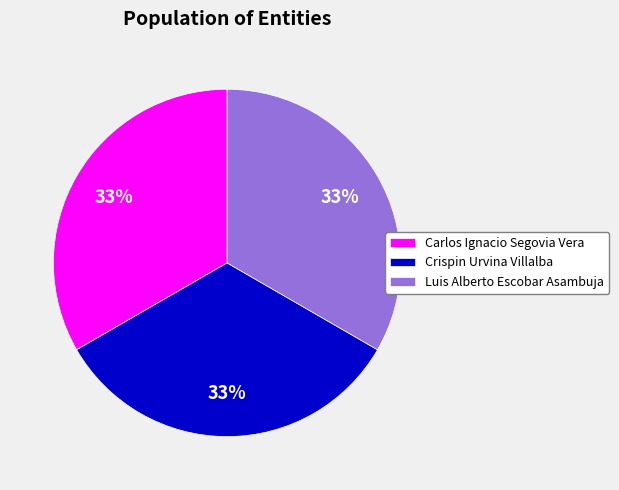

How many slices are in this pie chart?

3